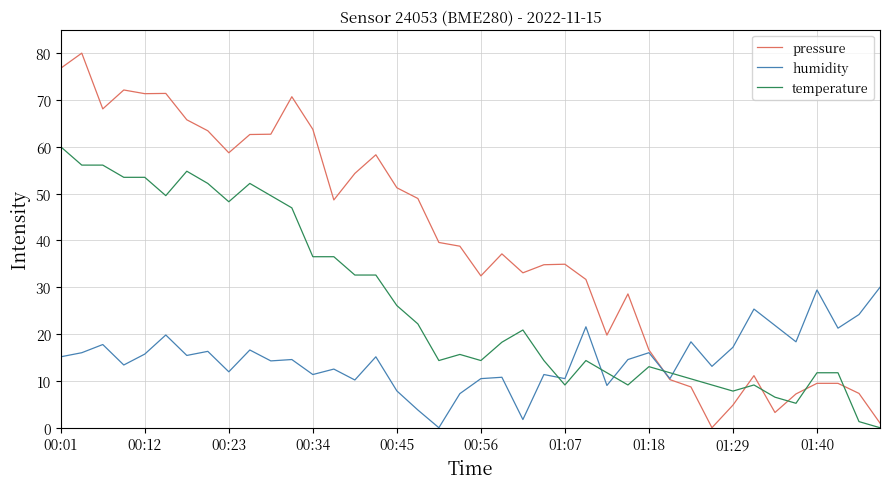

After their last crossing, which series has the higher values: temperature or pressure?

pressure